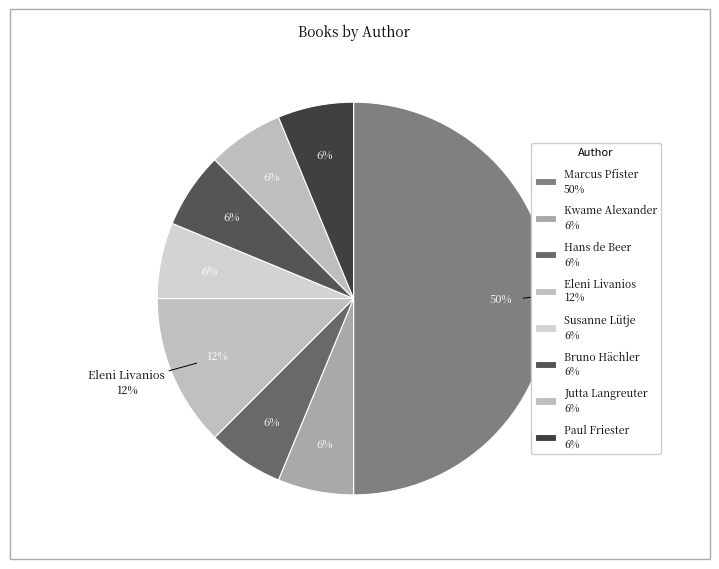

Count the number of slices in the pie.

8